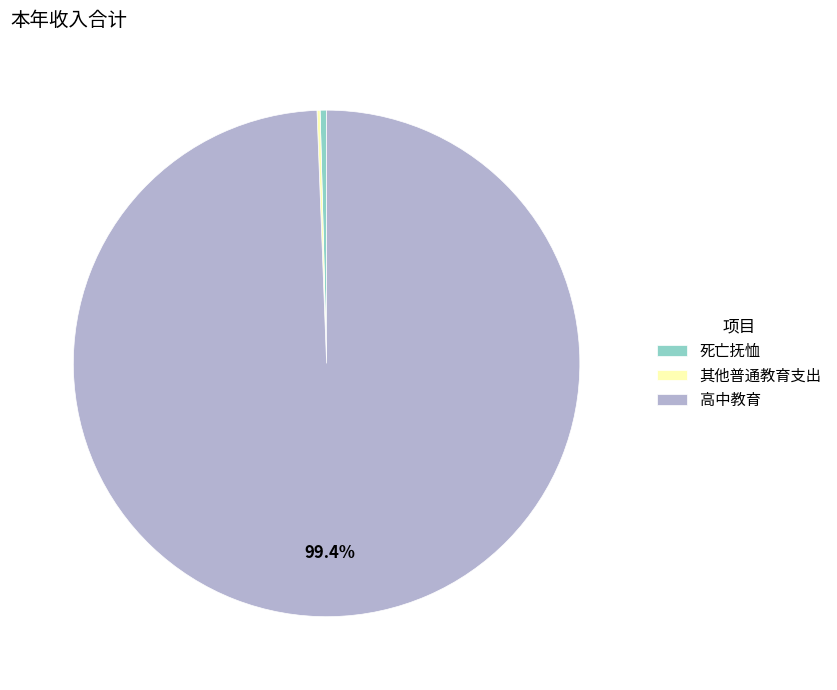

Combined, do 高中教育 and 死亡抚恤 account for over 50%?

Yes